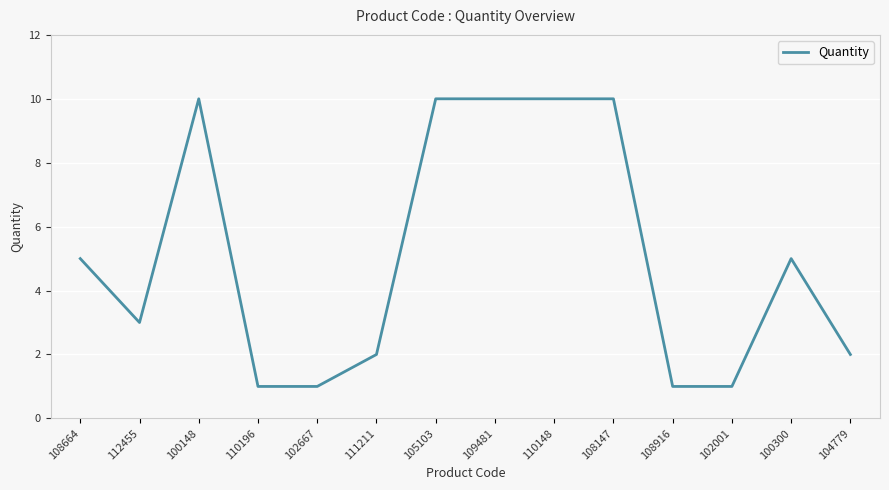

Where is the first local minimum?

112455